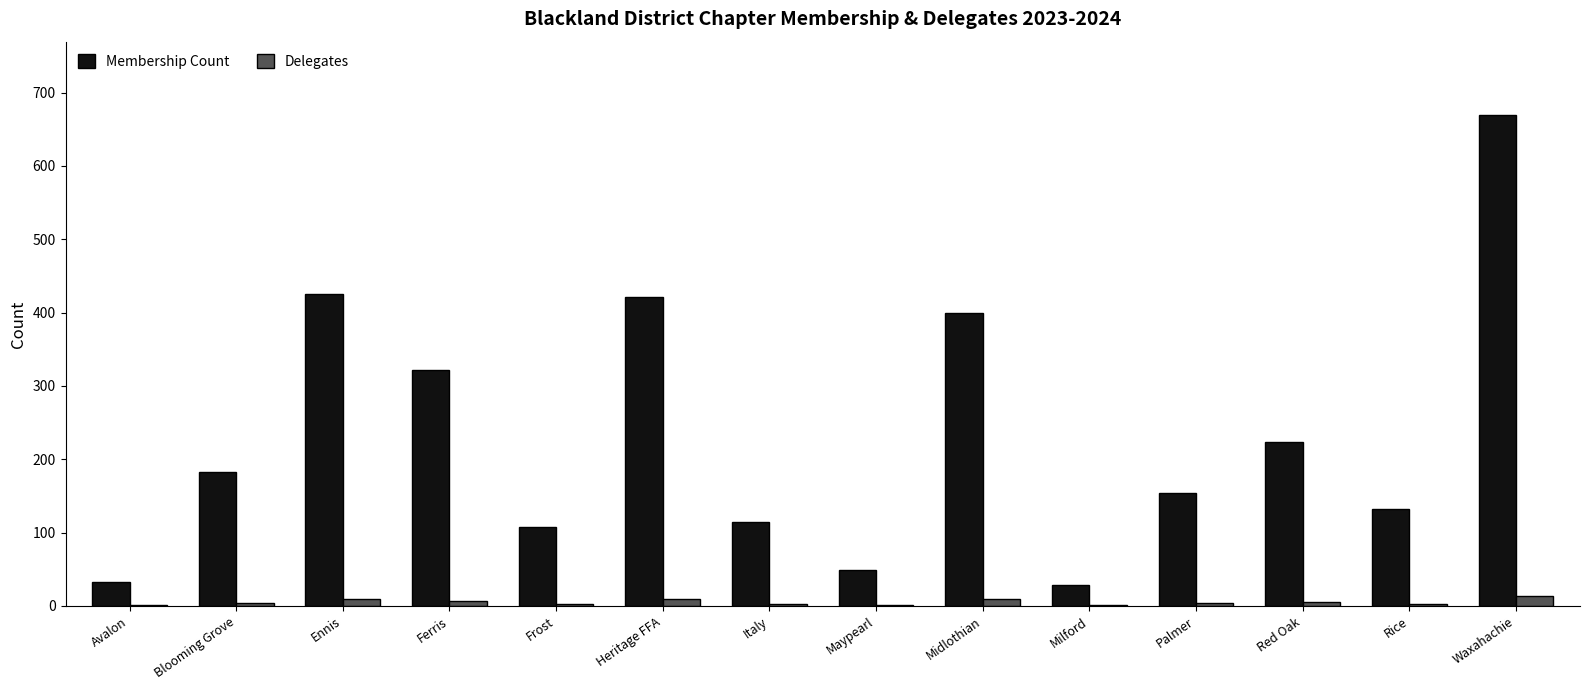

Is the value of Delegates at Midlothian greater than the value of Membership Count at Milford?

No